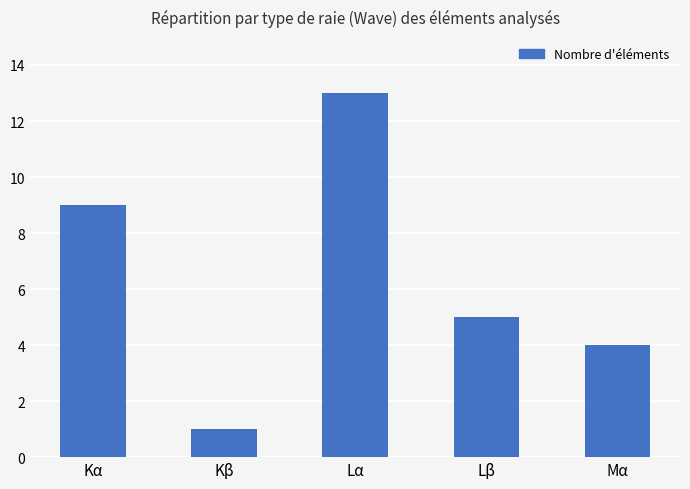

The chart shows a value of 1 at Kβ. True or false?

True